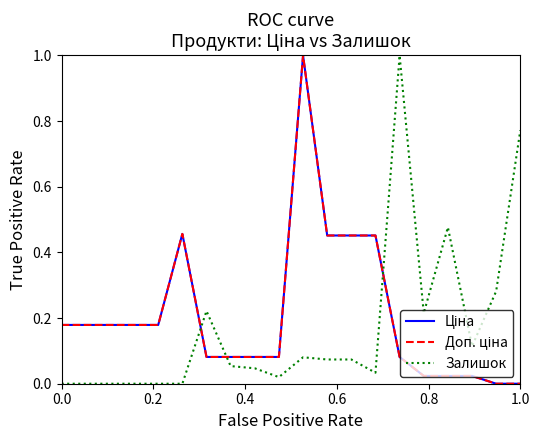

Does the chart have visible grid lines?

No